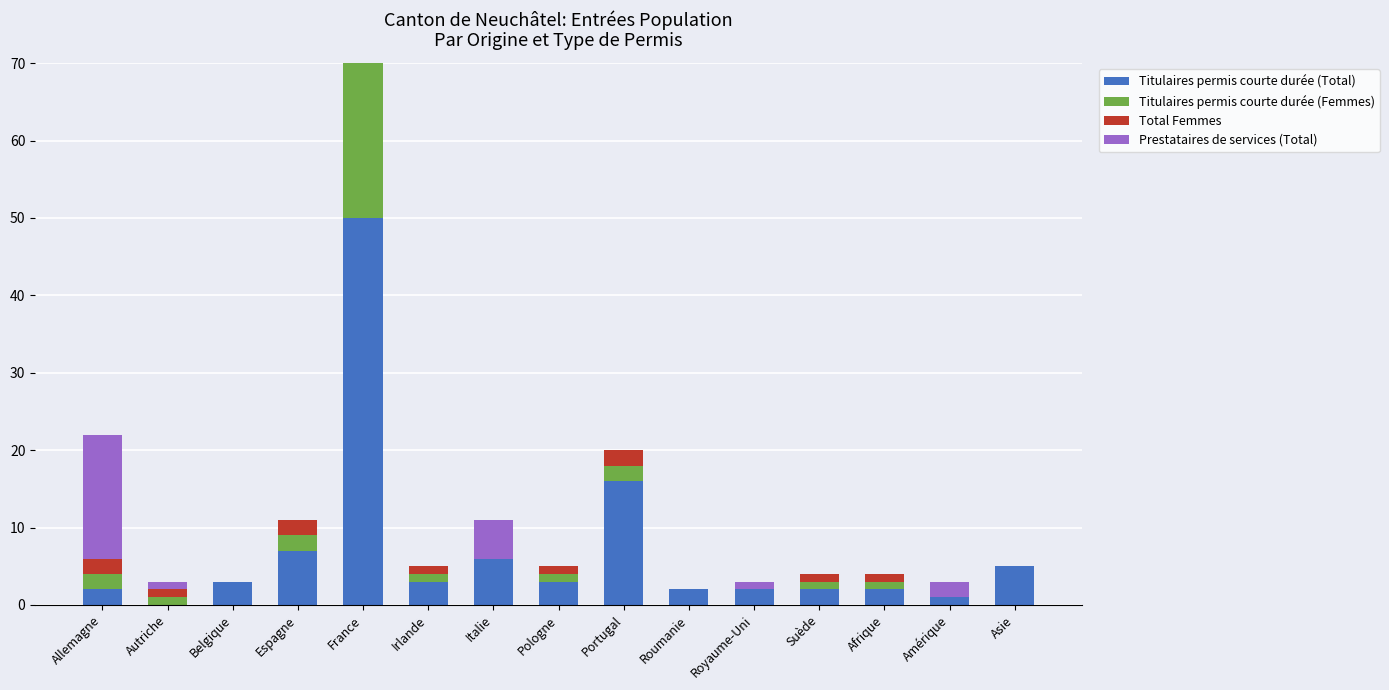

Count the number of categories in the chart.

15